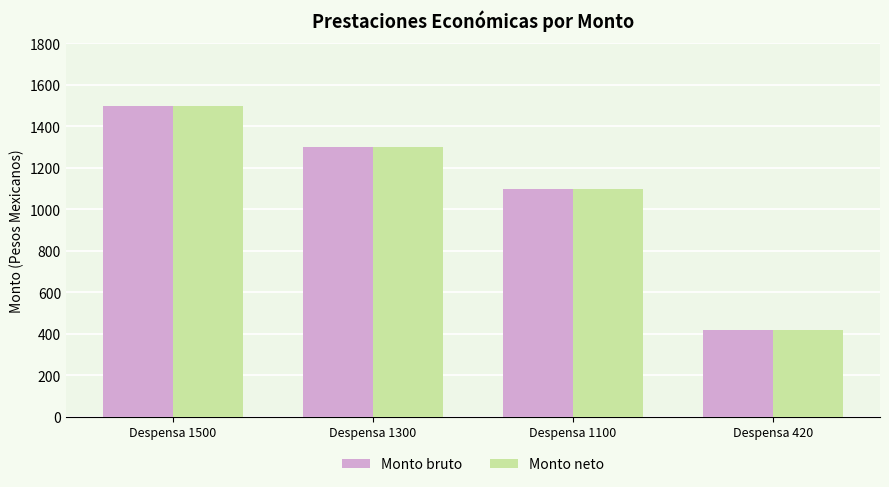

Where is Monto bruto nearest to the value 960?

Despensa 1100